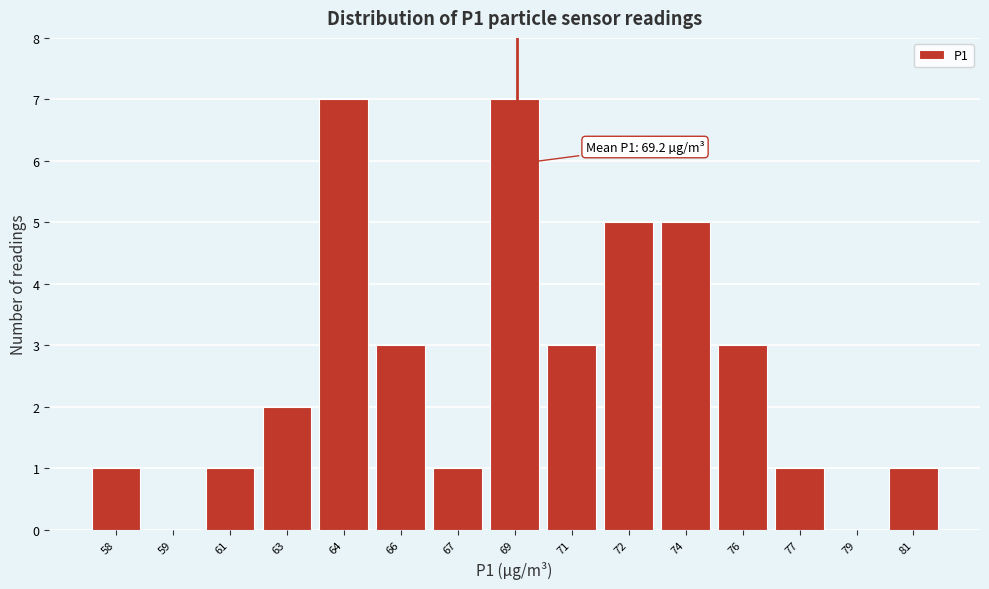

Reading left to right, transcribe all the data shown in this chart.

58=1	59=0	61=1	63=2	64=7	66=3	67=1	69=7	71=3	72=5	74=5	76=3	77=1	79=0	81=1